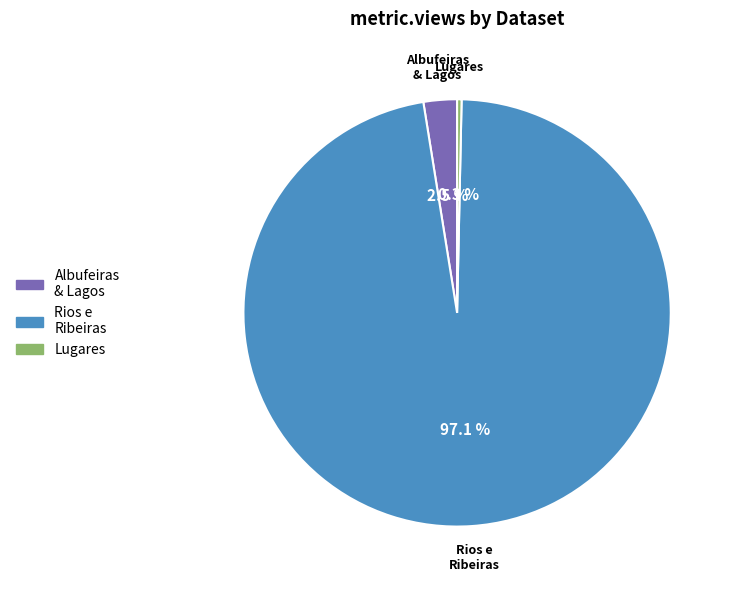

Is there a majority slice in this chart?

Yes